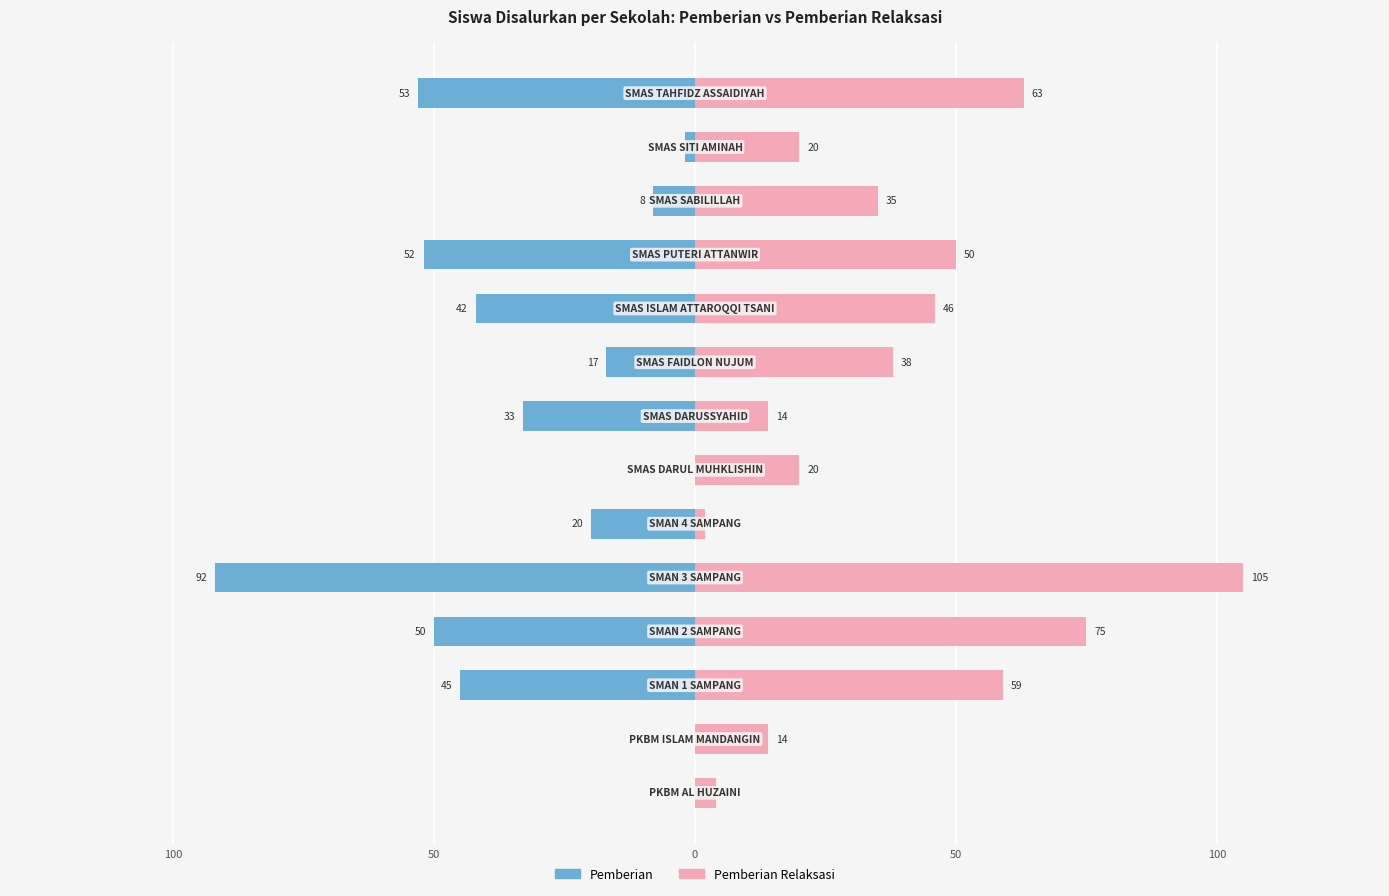

Which series changed the most between 10 and 11?

Pemberian